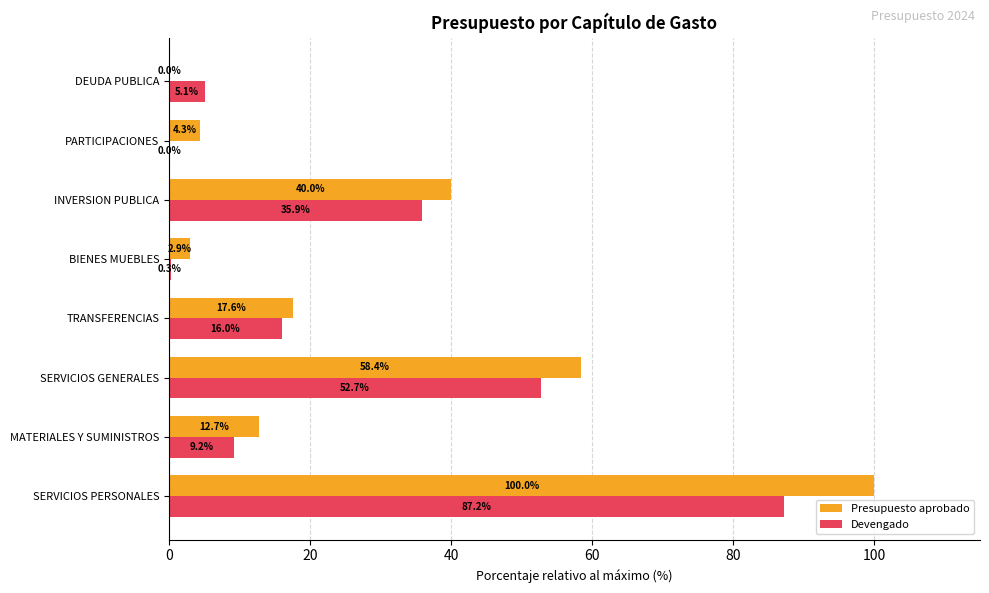

Which series has the largest total across all categories?

Presupuesto aprobado